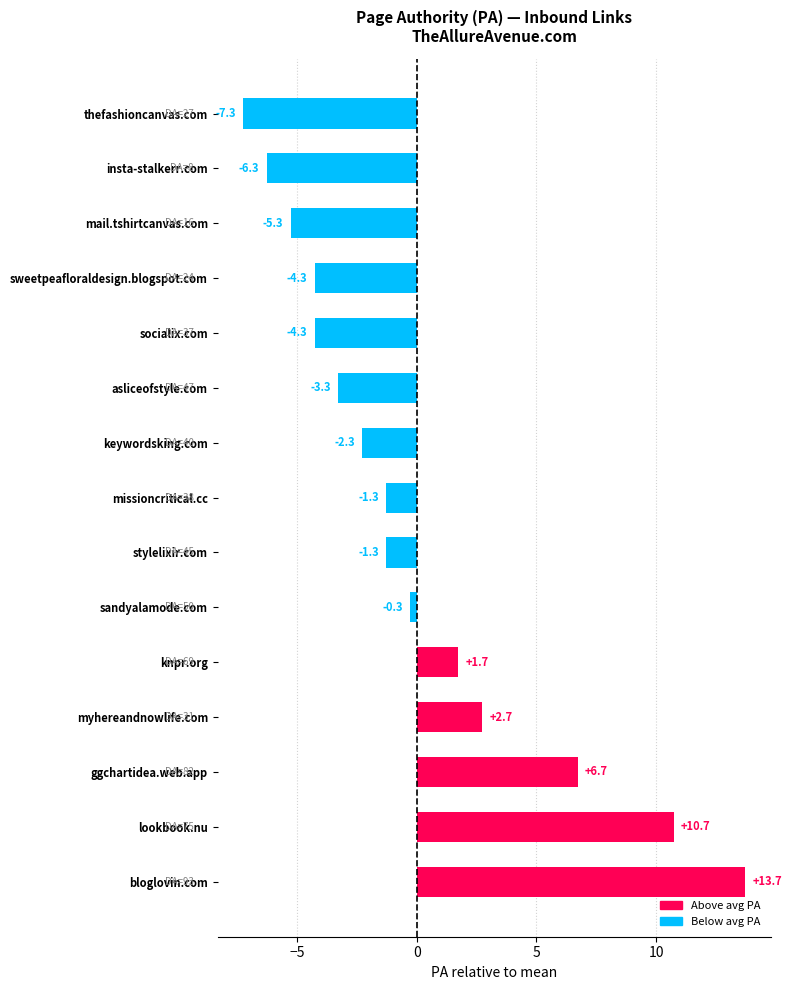

Between socialix.com and bloglovin.com, which is larger?

bloglovin.com